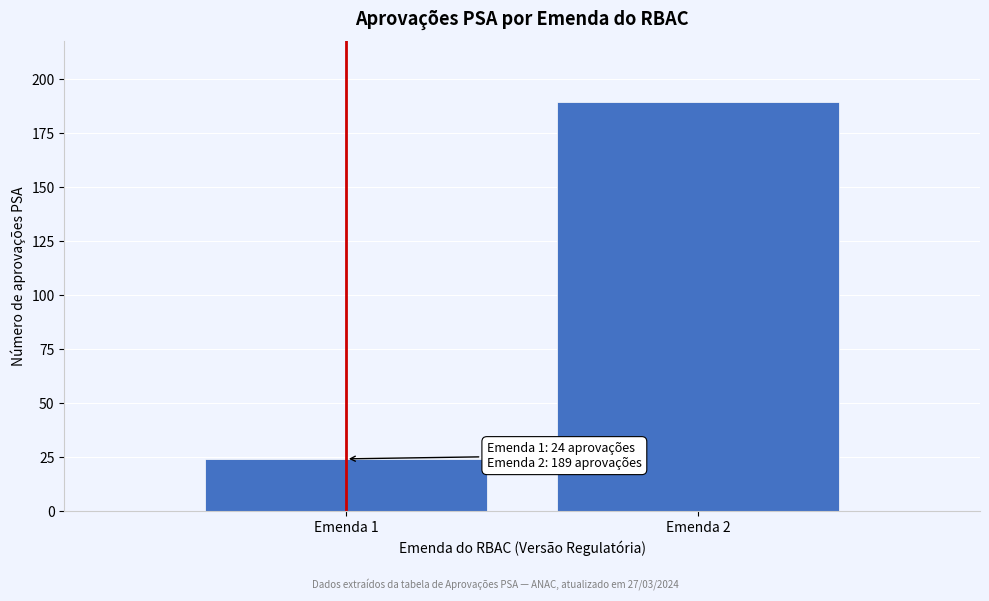

Reading left to right, extract all data points from this chart.

Emenda 1=24	Emenda 2=189